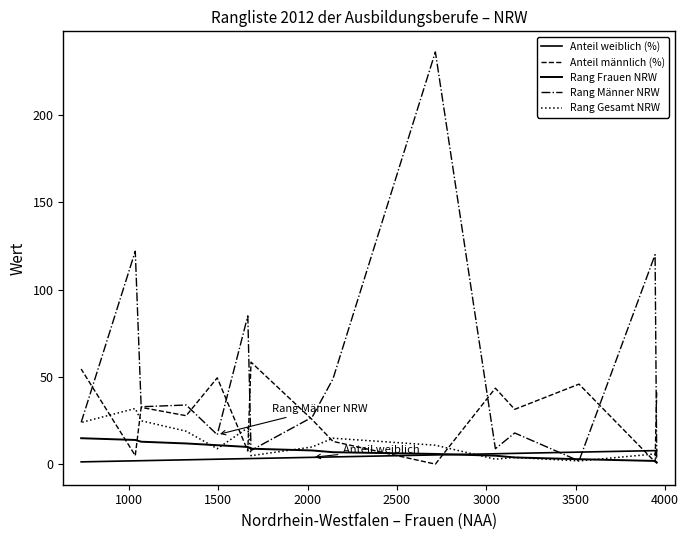

What is the greatest value displayed?

236.0